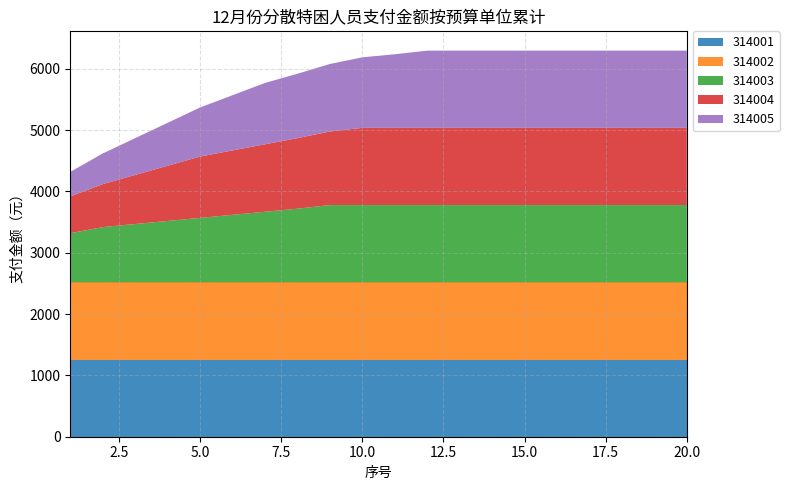

Reading right to left, list all the values displayed in this chart.

314001: 20=1259	19=1259	18=1259	17=1259	16=1259	15=1259	14=1259	13=1259	12=1259	11=1259	10=1259	9=1259	8=1259	7=1259	6=1259	5=1259	4=1259	3=1259	2=1259	1=1259
314002: 20=1259	19=1259	18=1259	17=1259	16=1259	15=1259	14=1259	13=1259	12=1259	11=1259	10=1259	9=1259	8=1259	7=1259	6=1259	5=1259	4=1259	3=1259	2=1259	1=1259
314003: 20=1259	19=1259	18=1259	17=1259	16=1259	15=1259	14=1259	13=1259	12=1259	11=1259	10=1259	9=1259	8=1200	7=1150	6=1100	5=1050	4=1000	3=950	2=900	1=800
314004: 20=1259	19=1259	18=1259	17=1259	16=1259	15=1259	14=1259	13=1259	12=1259	11=1259	10=1259	9=1200	8=1150	7=1100	6=1050	5=1000	4=900	3=800	2=700	1=600
314005: 20=1259	19=1259	18=1259	17=1259	16=1259	15=1259	14=1259	13=1259	12=1259	11=1200	10=1150	9=1100	8=1050	7=1000	6=900	5=800	4=700	3=600	2=500	1=400